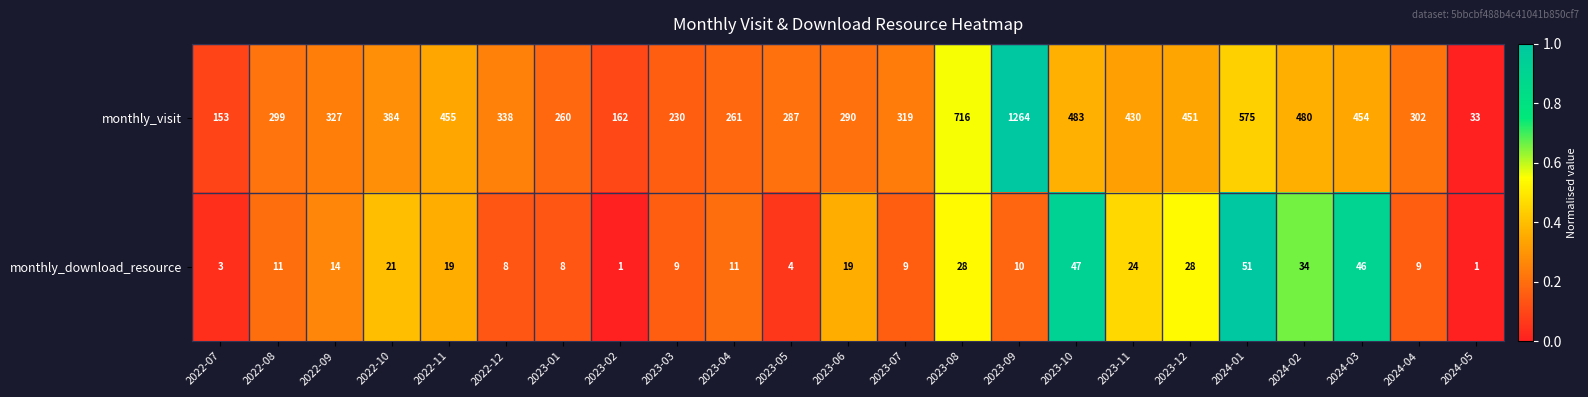

What is the spread (max minus min) of values at 2022-12?

330